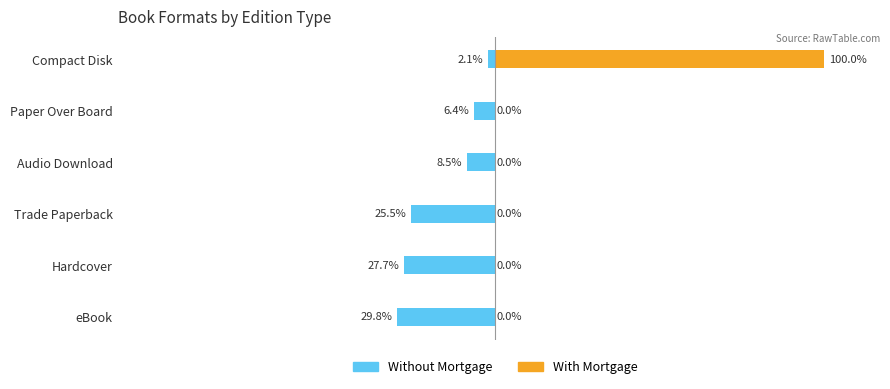

What is the smallest value displayed?

-29.8